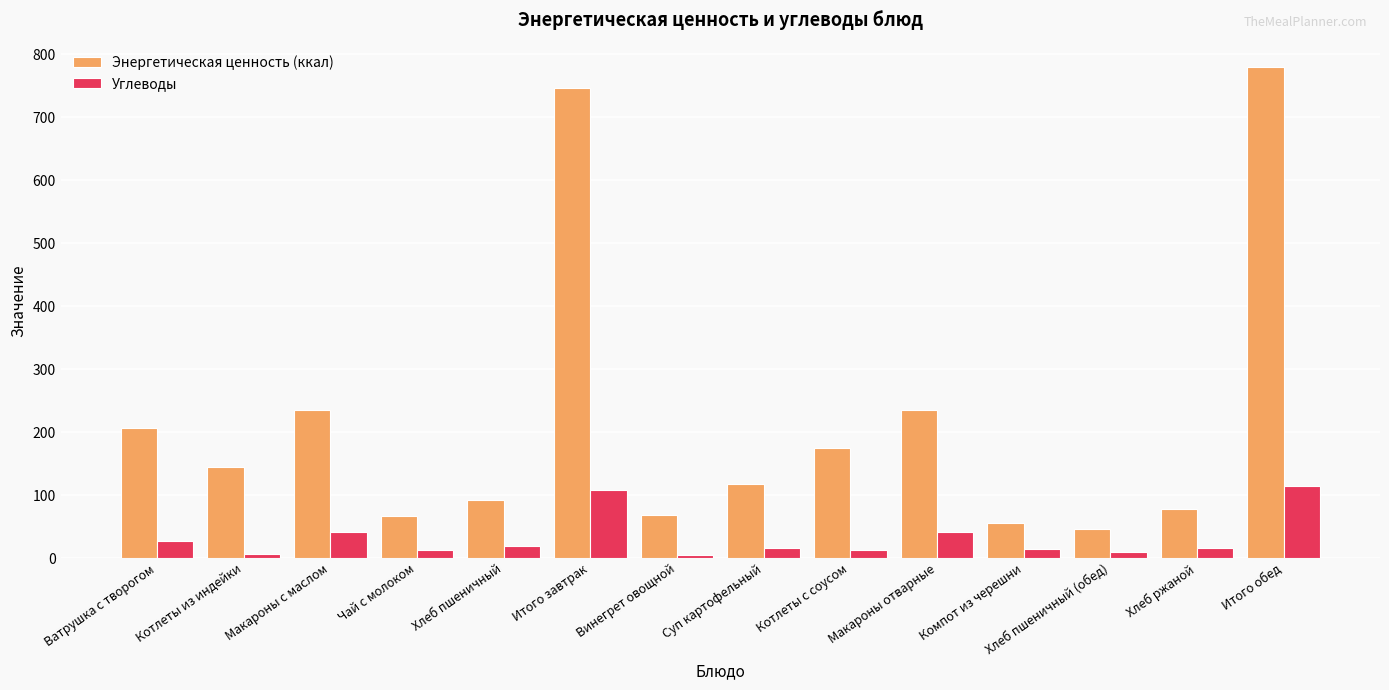

The Энергетическая ценность (ккал) series shows 235.2 at Макароны отварные. True or false?

True